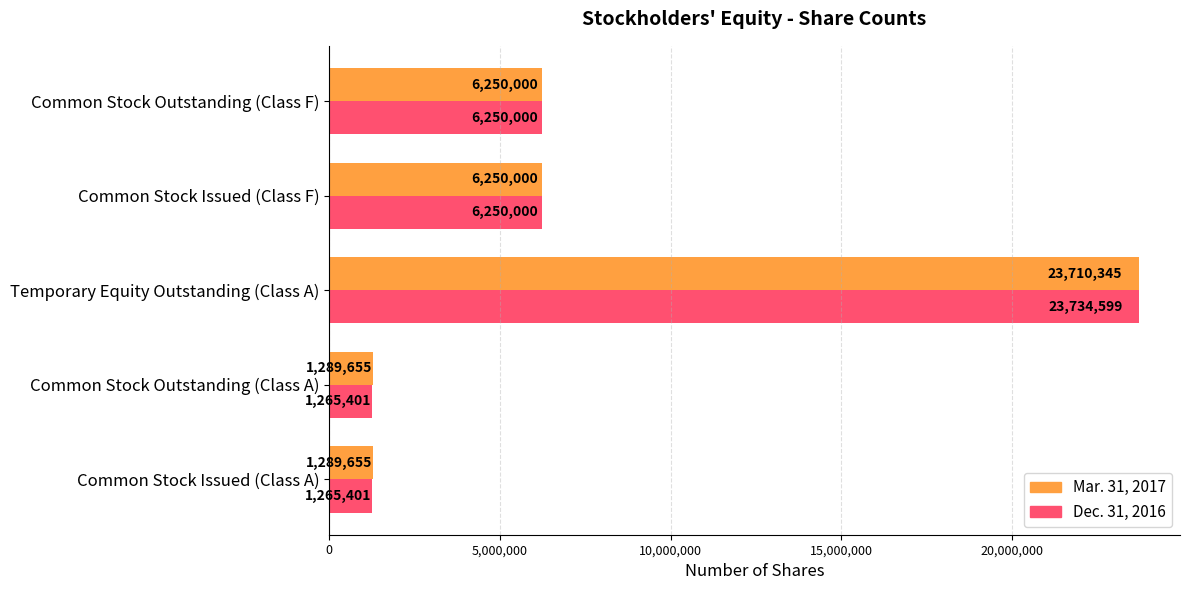

Which series has the largest range (max minus min)?

Dec. 31, 2016